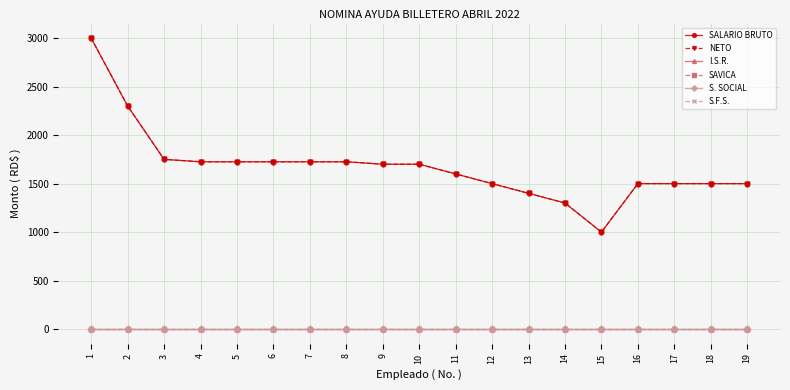

Reading left to right, extract all data points from this chart.

SALARIO BRUTO: 1=3000	2=2300	3=1750	4=1725	5=1725	6=1725	7=1725	8=1725	9=1700	10=1700	11=1600	12=1500	13=1400	14=1300	15=1000	16=1500	17=1500	18=1500	19=1500
NETO: 1=3000	2=2300	3=1750	4=1725	5=1725	6=1725	7=1725	8=1725	9=1700	10=1700	11=1600	12=1500	13=1400	14=1300	15=1000	16=1500	17=1500	18=1500	19=1500
I.S.R.: 1=0	2=0	3=0	4=0	5=0	6=0	7=0	8=0	9=0	10=0	11=0	12=0	13=0	14=0	15=0	16=0	17=0	18=0	19=0
SAVICA: 1=0	2=0	3=0	4=0	5=0	6=0	7=0	8=0	9=0	10=0	11=0	12=0	13=0	14=0	15=0	16=0	17=0	18=0	19=0
S. SOCIAL: 1=0	2=0	3=0	4=0	5=0	6=0	7=0	8=0	9=0	10=0	11=0	12=0	13=0	14=0	15=0	16=0	17=0	18=0	19=0
S.F.S.: 1=0	2=0	3=0	4=0	5=0	6=0	7=0	8=0	9=0	10=0	11=0	12=0	13=0	14=0	15=0	16=0	17=0	18=0	19=0